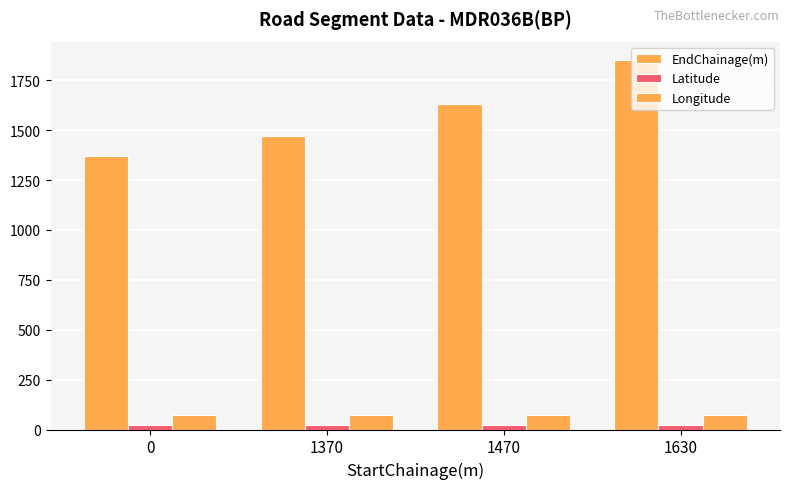

Reading left to right, what are all the values shown in this chart?

EndChainage(m): 0=1370.0	1370=1470.0	1470=1630.0	1630=1851.0
Latitude: 0=25.0	1370=25.0	1470=25.0	1630=25.0
Longitude: 0=73.7	1370=73.7	1470=73.7	1630=73.7